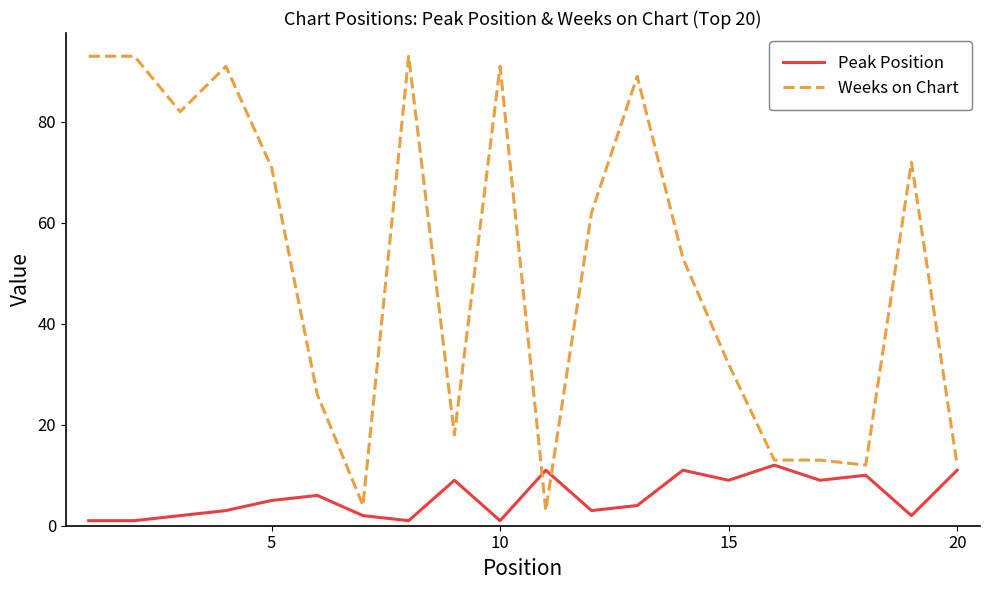

Rank the series by their maximum value, from highest to lowest.

Weeks on Chart, Peak Position